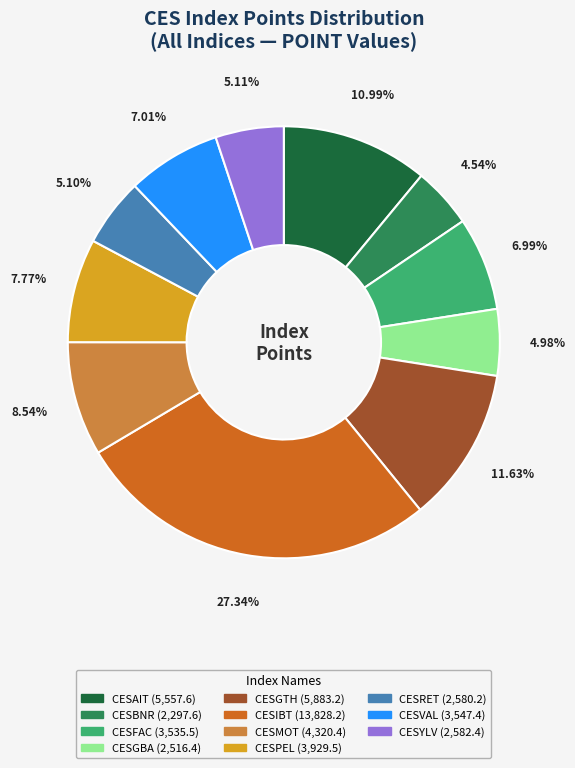

Does any single category account for the majority?

No